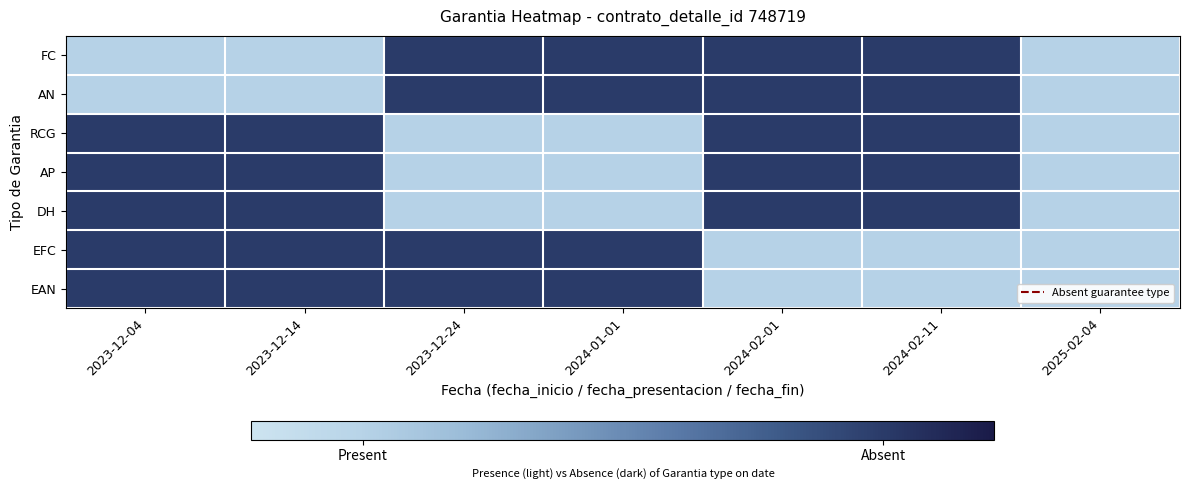

How many series are shown in this chart?

7